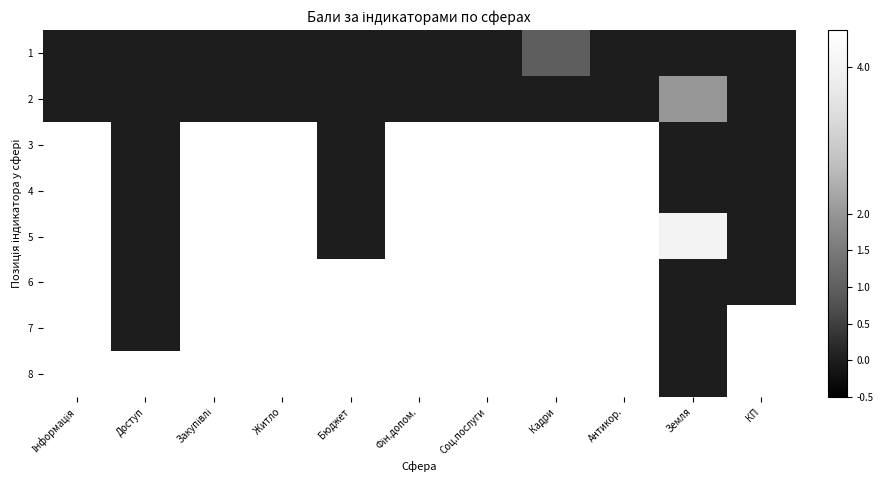

Which category has the lowest value in the 2 series?

Інформація